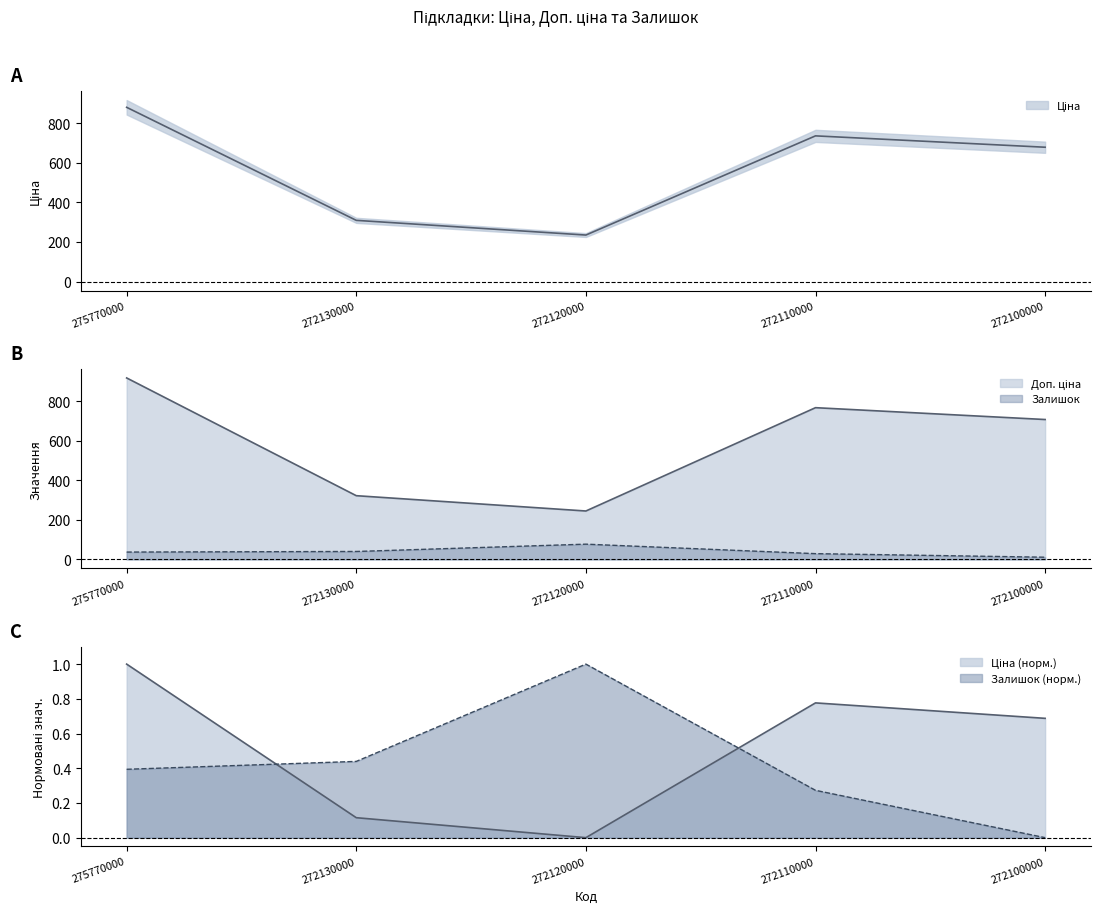

Which series has the largest range (max minus min)?

Доп. ціна